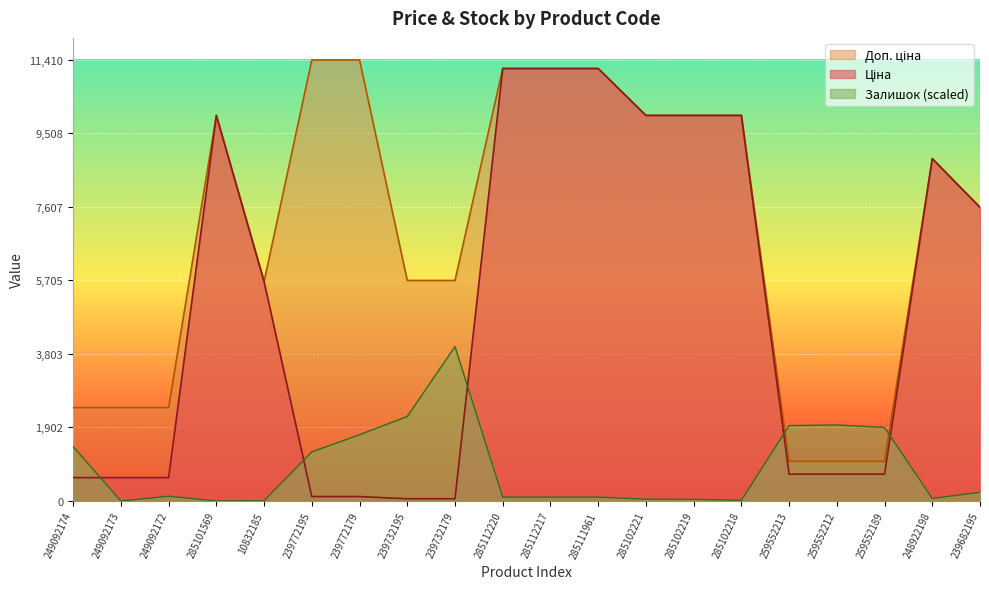

How many intersections are there between Доп. ціна and Залишок?

2